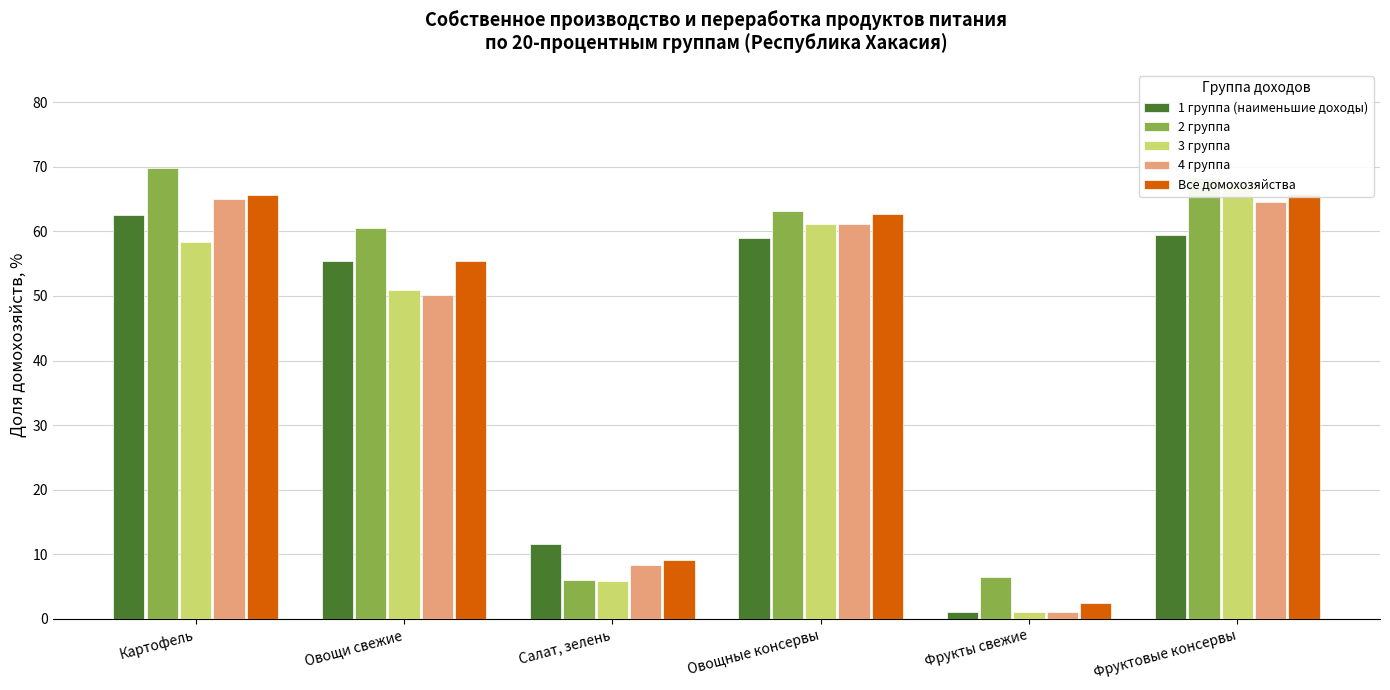

Which label corresponds to the smallest value in the chart?

Фрукты свежие